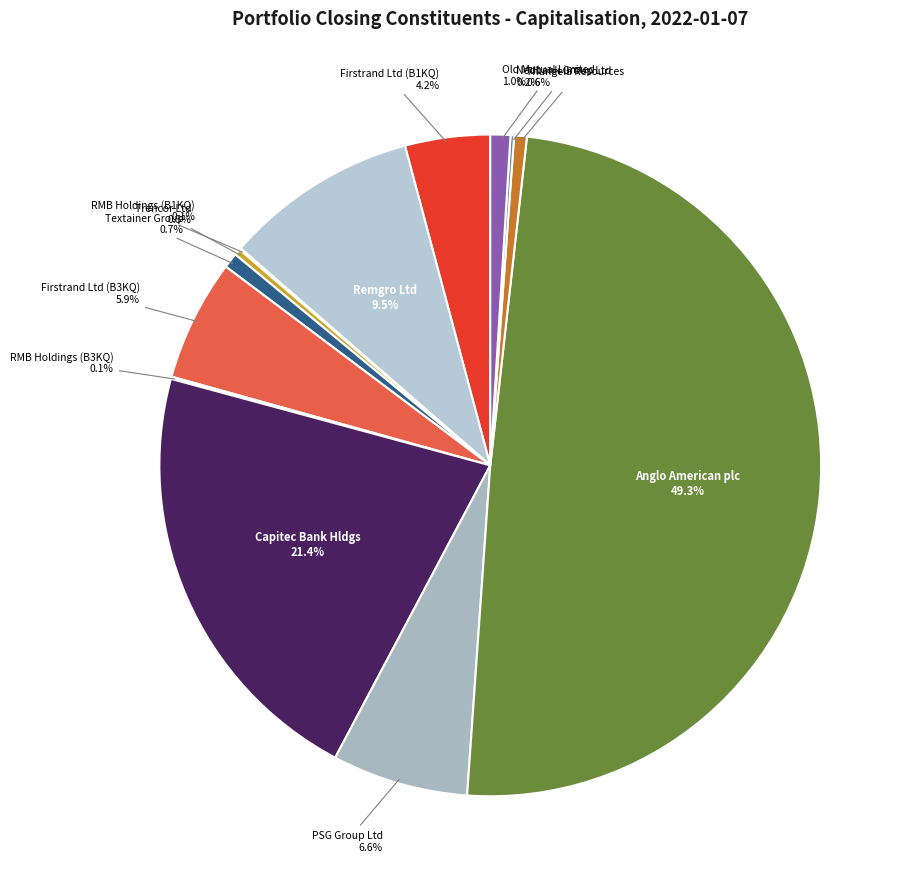

Is it true that Firstrand Ltd (B3KQ) is 1% of the pie?

False